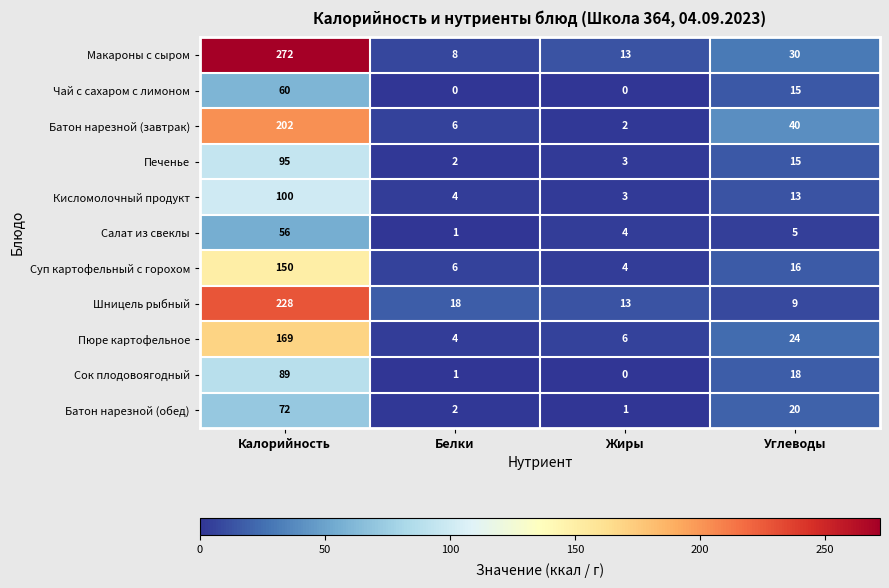

True or false: Салат из свеклы has a value of 2 at Белки.

False